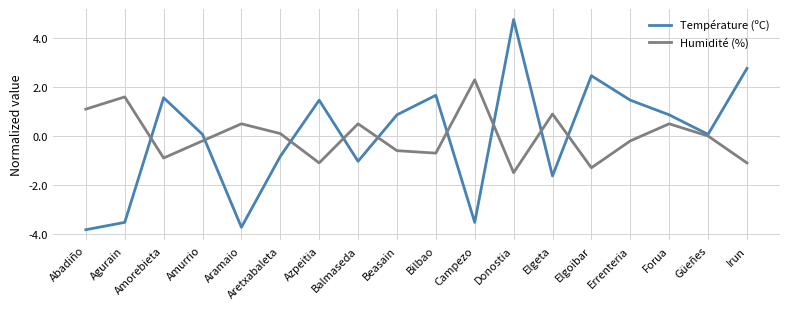

Which series ends up on top after the final intersection of Humidité (%) and Température (ºC)?

Température (ºC)